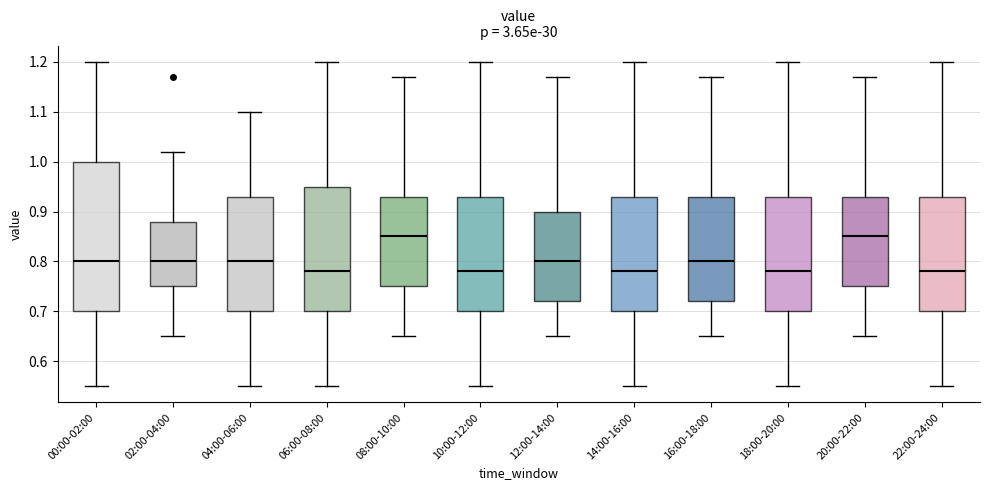

Reading left to right, transcribe this box plot: for each box, give where its median line is, the range the box spans, and where its two whiskers end, as read against the y-axis. The values are not printed on the chart, so give them approximately, as read against the axis.

00:00-02:00: median 0.80, box 0.70 to 1.00, whiskers 0.55 to 1.20
02:00-04:00: median 0.80, box 0.75 to 0.88, whiskers 0.65 to 1.02
04:00-06:00: median 0.80, box 0.70 to 0.93, whiskers 0.55 to 1.10
06:00-08:00: median 0.78, box 0.70 to 0.95, whiskers 0.55 to 1.20
08:00-10:00: median 0.85, box 0.75 to 0.93, whiskers 0.65 to 1.17
10:00-12:00: median 0.78, box 0.70 to 0.93, whiskers 0.55 to 1.20
12:00-14:00: median 0.80, box 0.72 to 0.90, whiskers 0.65 to 1.17
14:00-16:00: median 0.78, box 0.70 to 0.93, whiskers 0.55 to 1.20
16:00-18:00: median 0.80, box 0.72 to 0.93, whiskers 0.65 to 1.17
18:00-20:00: median 0.78, box 0.70 to 0.93, whiskers 0.55 to 1.20
20:00-22:00: median 0.85, box 0.75 to 0.93, whiskers 0.65 to 1.17
22:00-24:00: median 0.78, box 0.70 to 0.93, whiskers 0.55 to 1.20